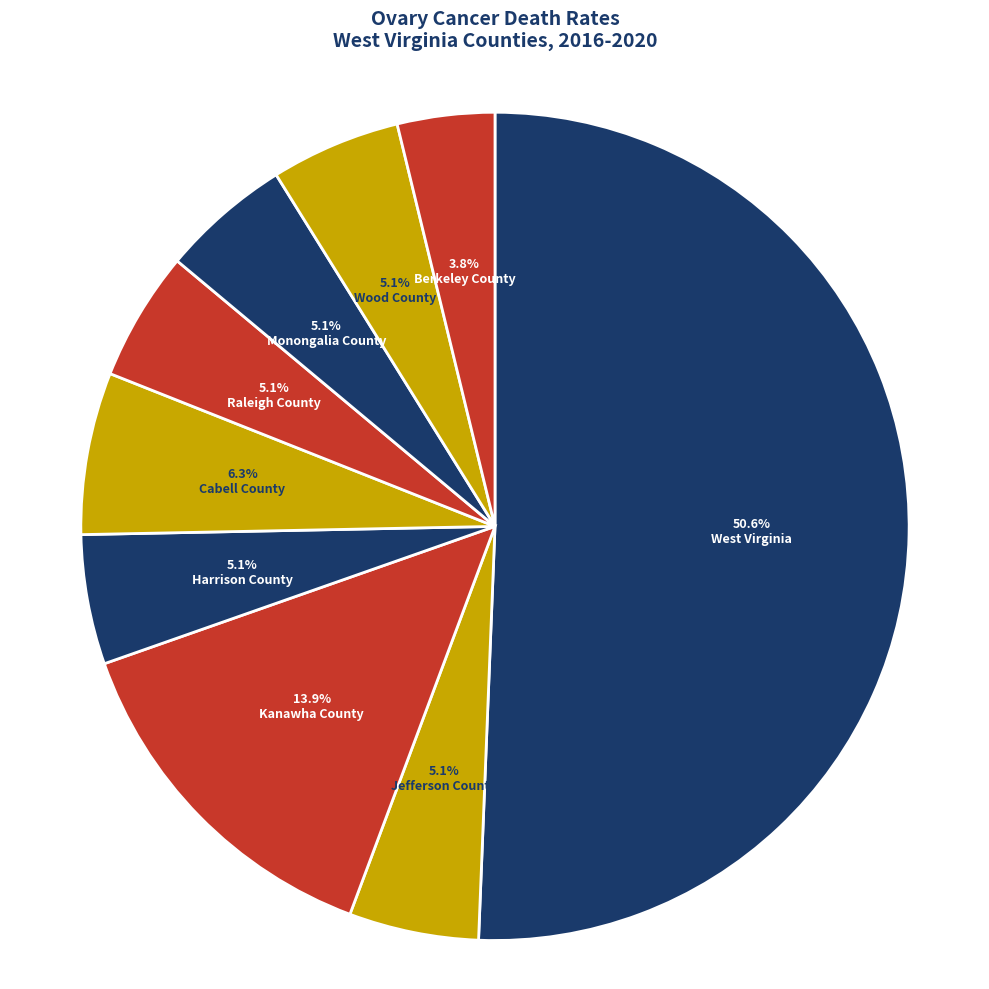

What percentage is the West Virginia slice, to the nearest percent?

51%